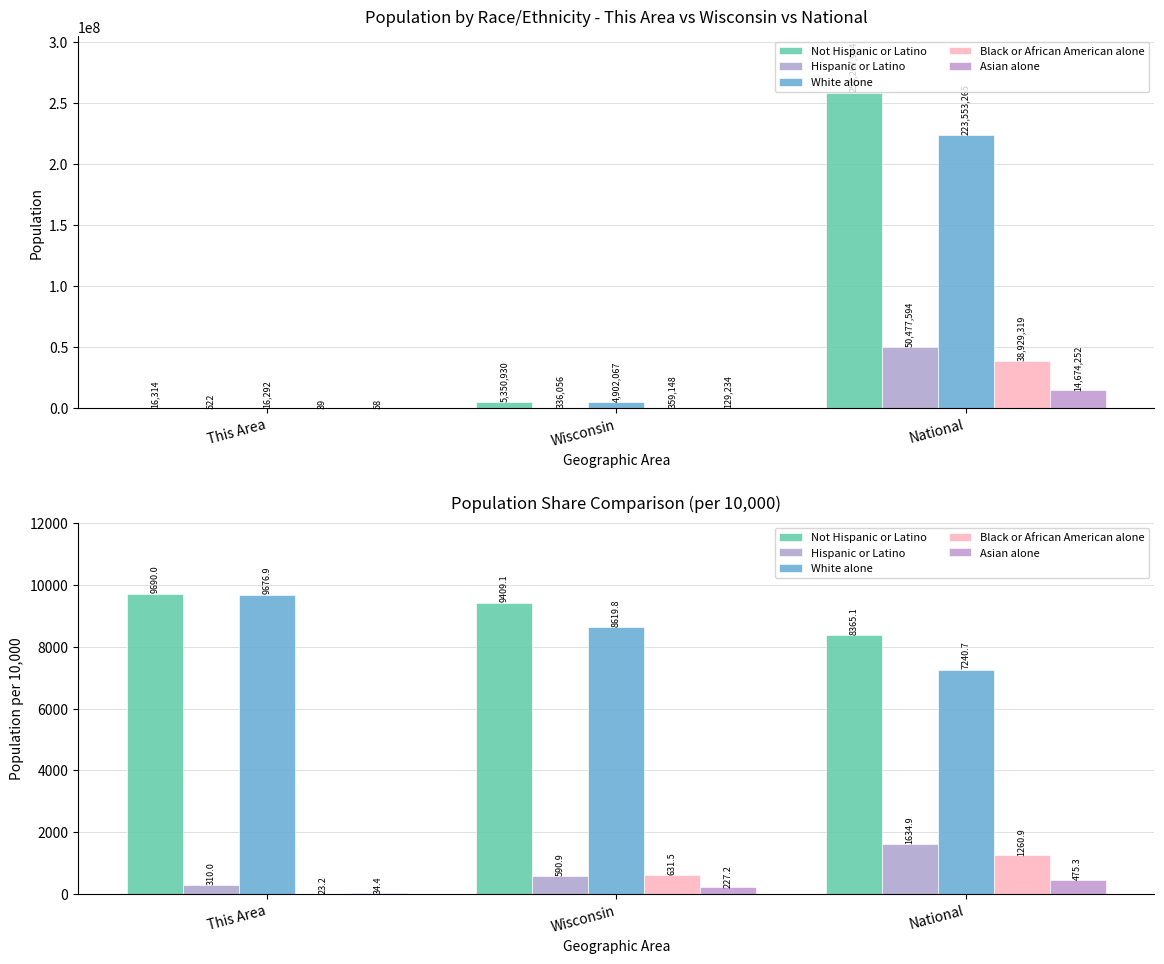

What is the sum of the White alone values at National and This Area?

16917.6